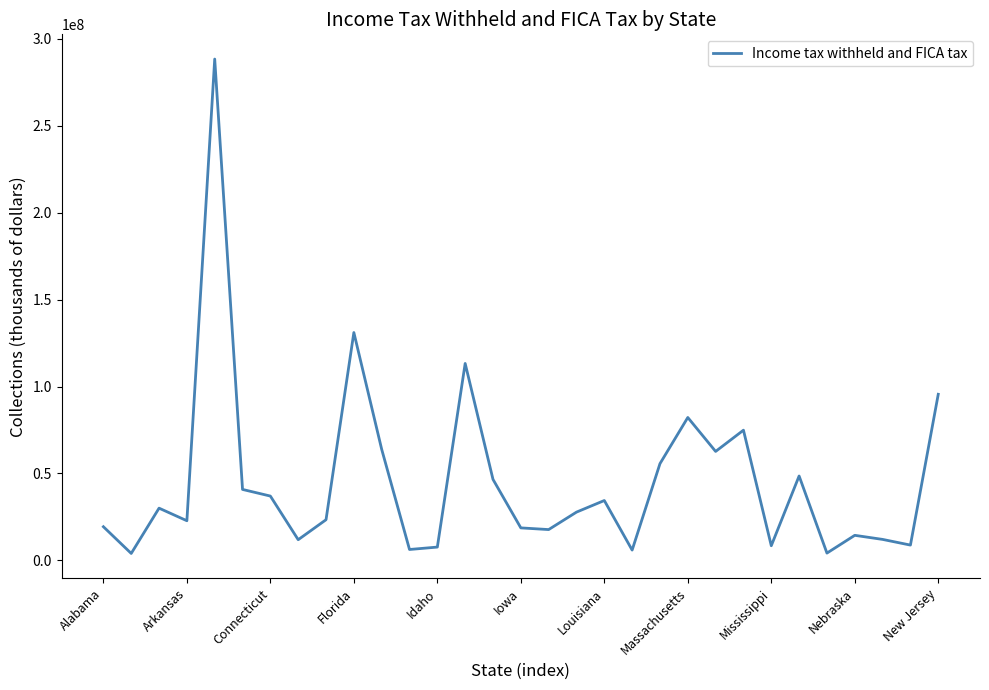

What is the minimum value shown in the chart?

3982635